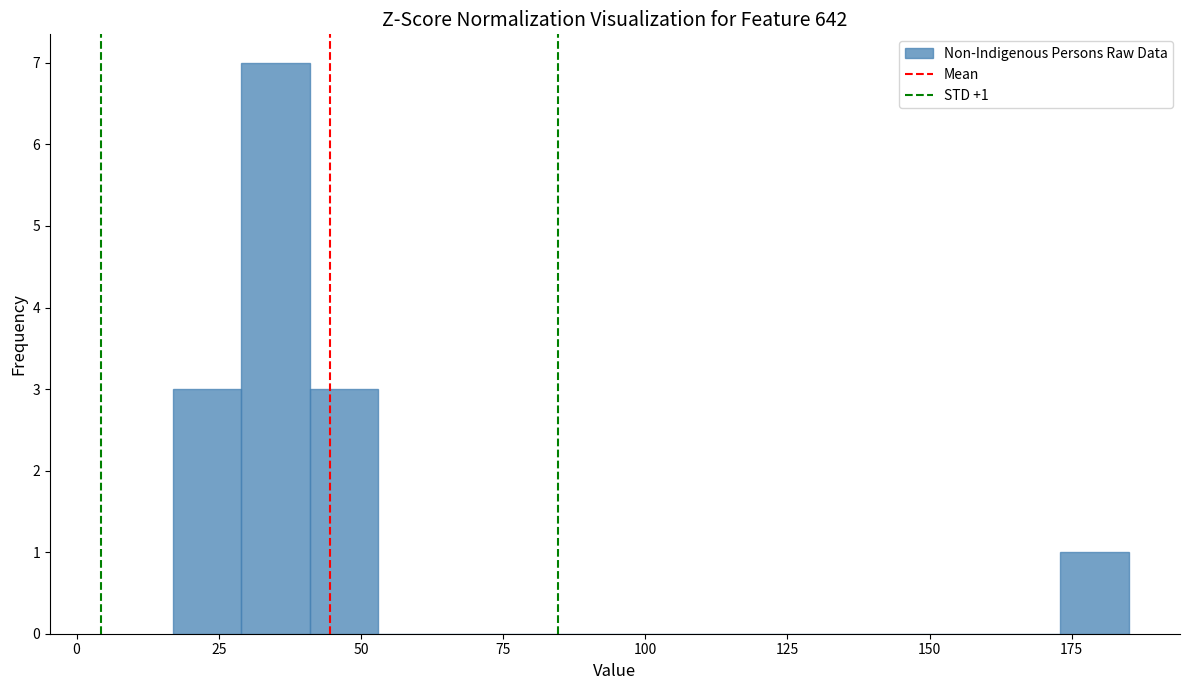

Around what value on the x-axis is the tallest bar? Give the approximate position of its centre, as read against the axis.

35